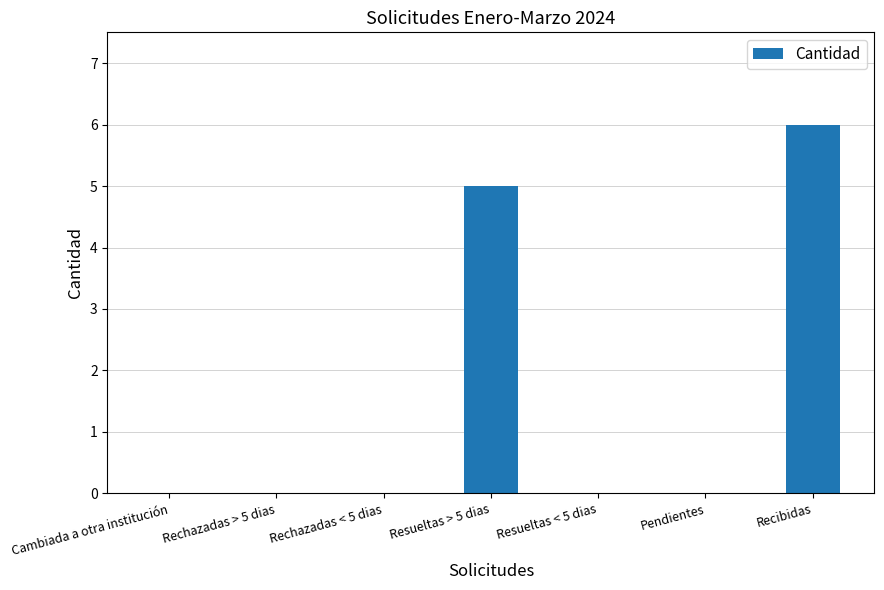

True or false: the data shows -3 at Rechazadas > 5 dias.

False